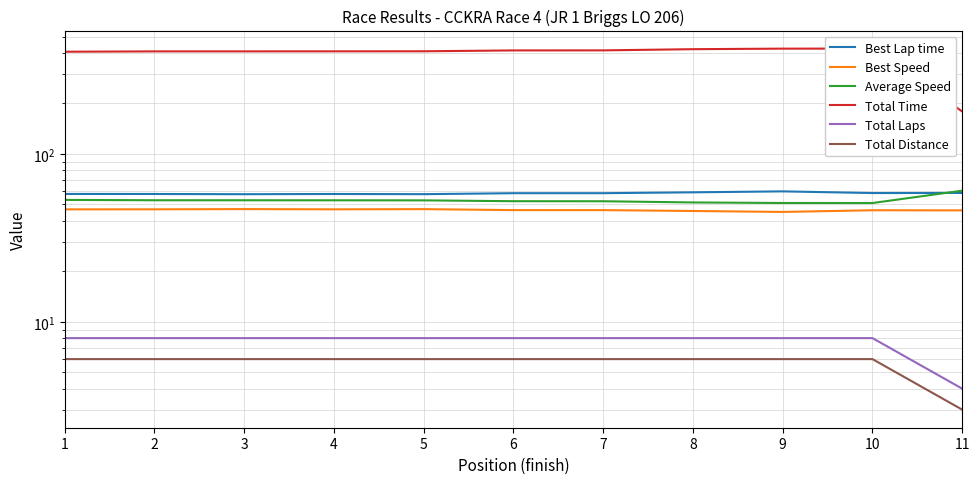

What is the difference between the maximum and minimum values in the Total Laps series?

4.0